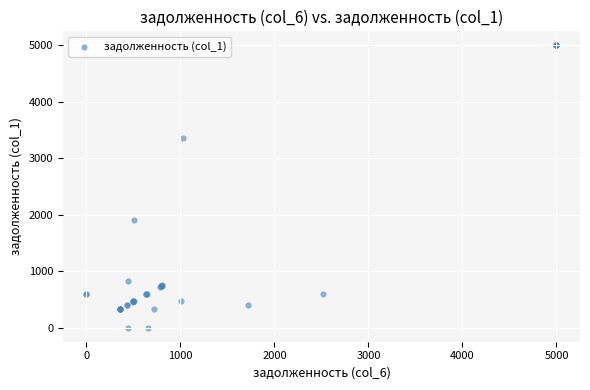

What Y value in the scatter plot is closest to 2500?

1900.8